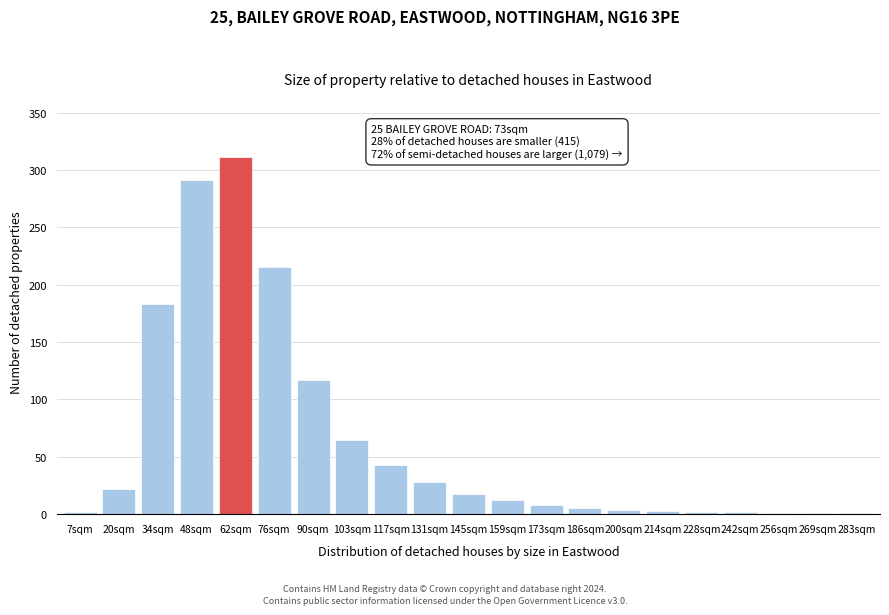

At which label is the value closest to 156?

34sqm